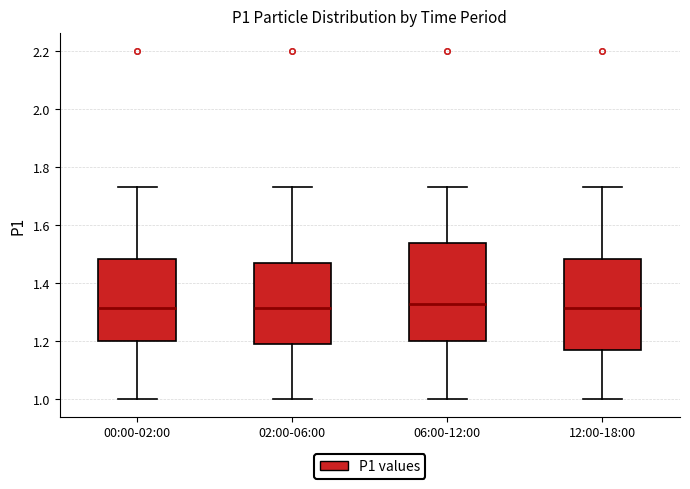

Comparing the boxes themselves (not the whiskers), which one is the tallest?

06:00-12:00